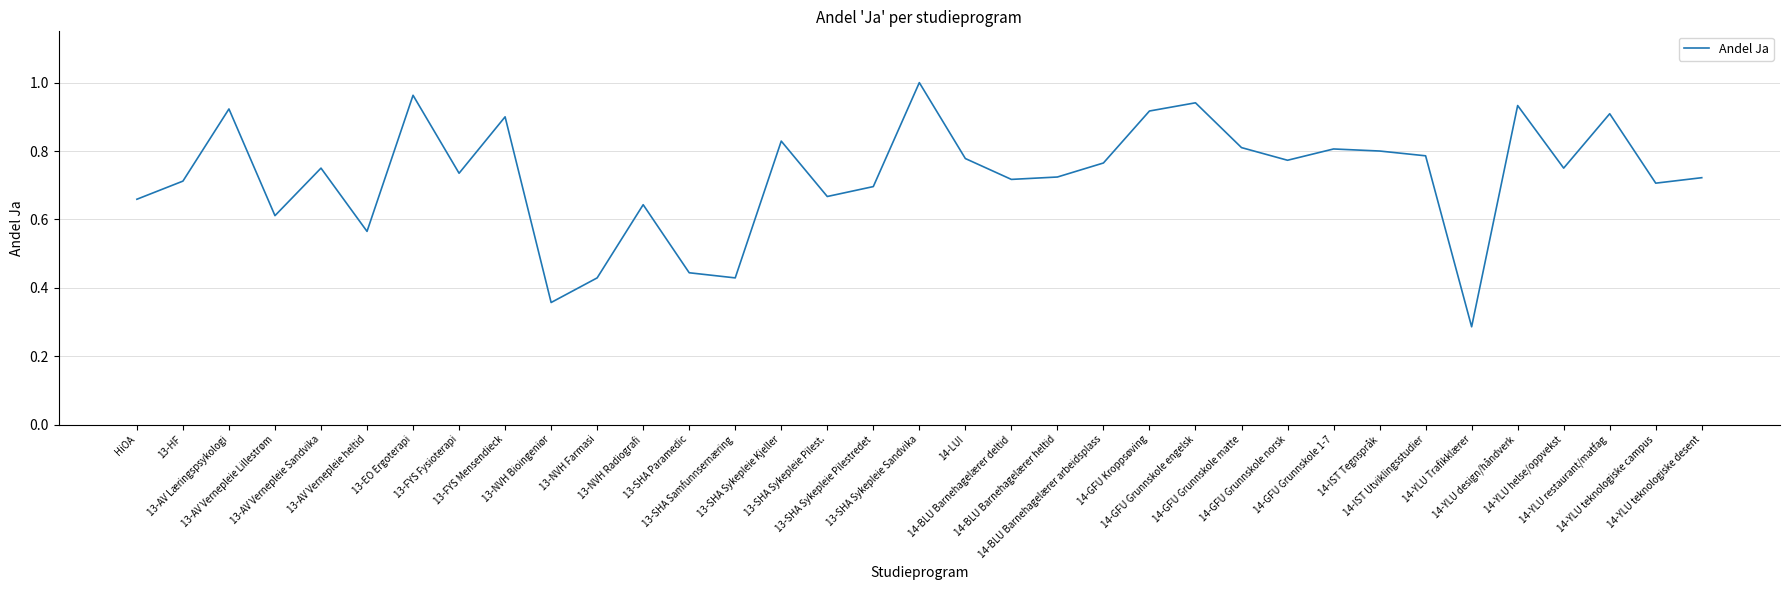

How many lines are shown in the chart?

1